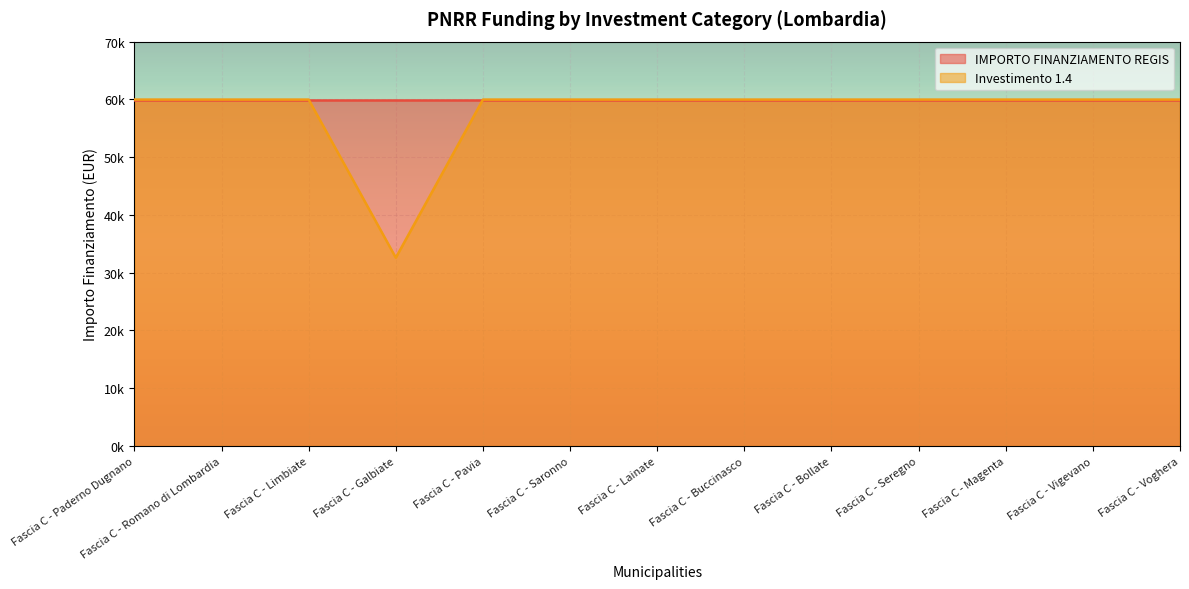

How many data points are less than 59966?

1